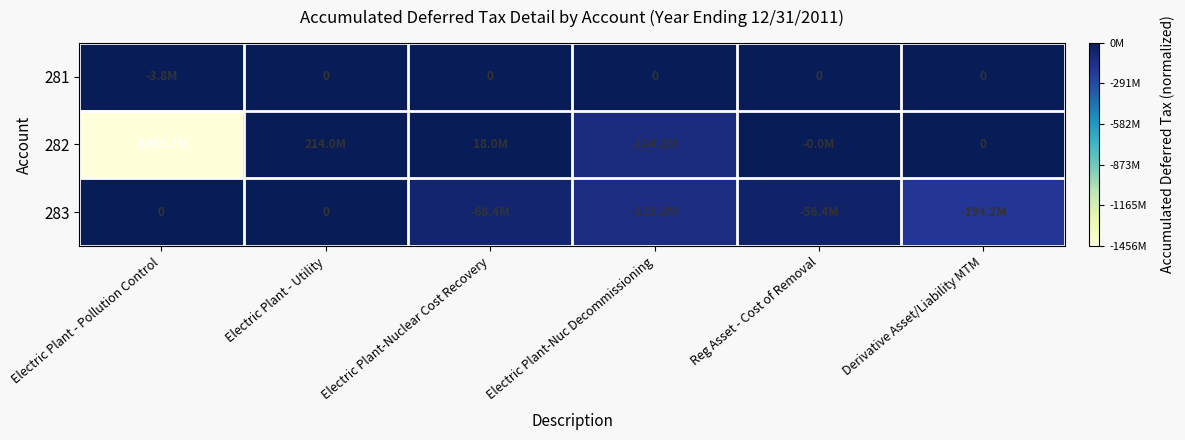

Which has a higher value, Reg Asset - Cost of Removal or Electric Plant-Nuclear Cost Recovery?

Reg Asset - Cost of Removal